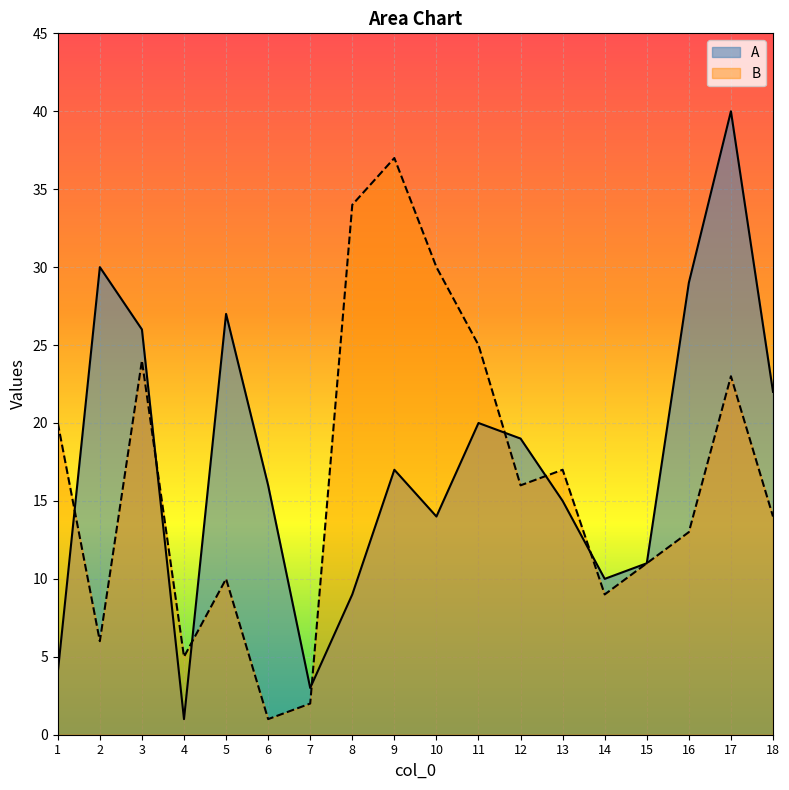

How many values in the B series are below 16?

9